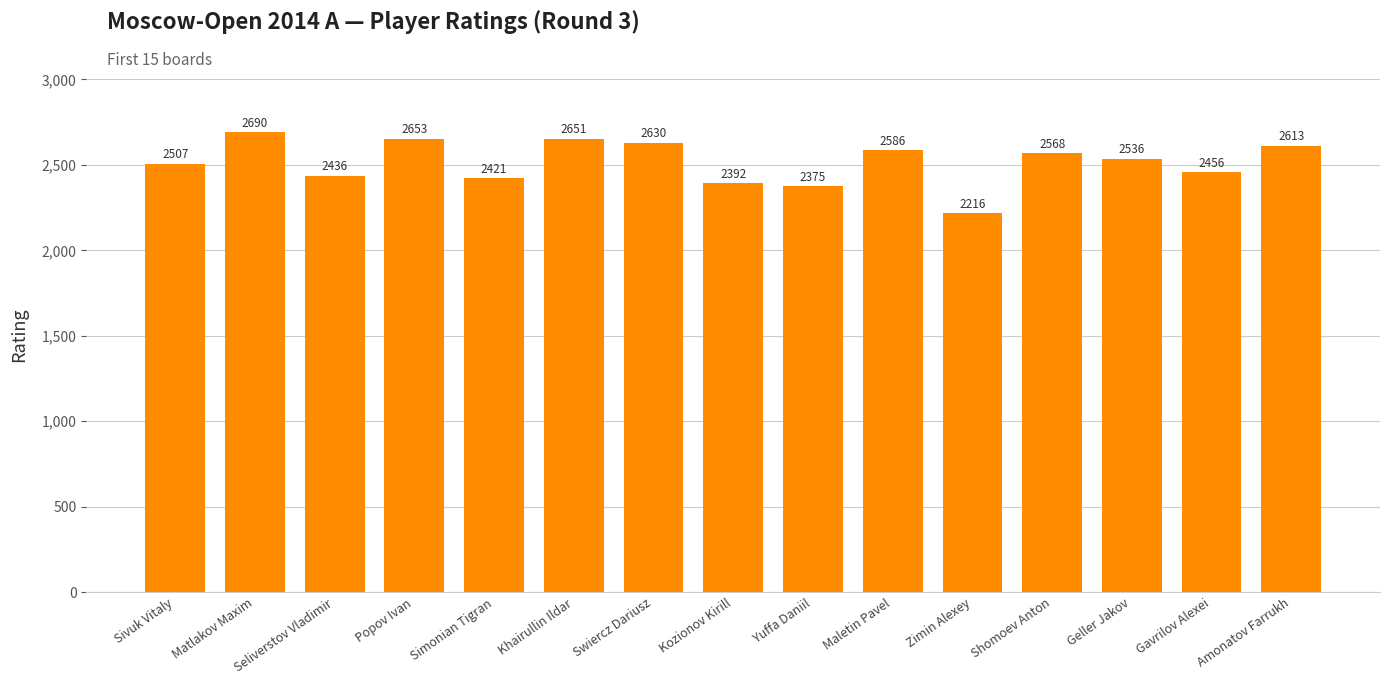

The chart shows a value of 2651 at Khairullin Ildar. True or false?

True